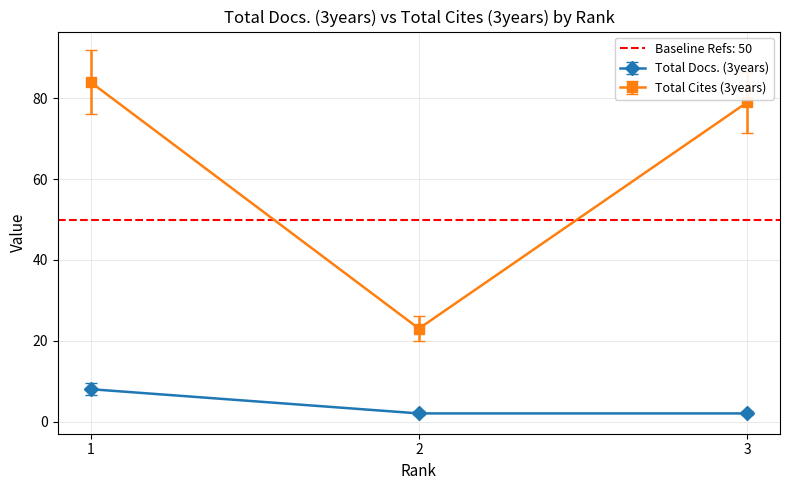

Reading left to right, what are all the values shown in this chart?

Total Docs. (3years): 1=8	2=2	3=2
Total Cites (3years): 1=84	2=23	3=79